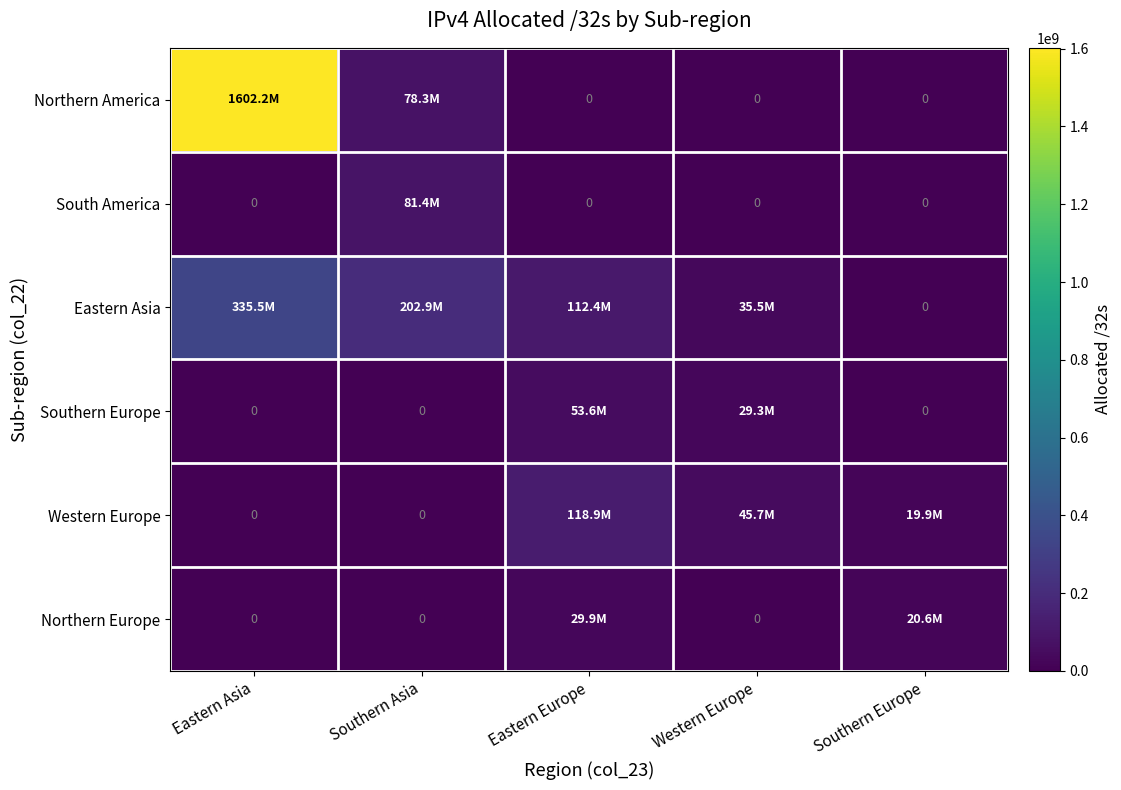

What is the total value across all series at Western Europe?

110440224